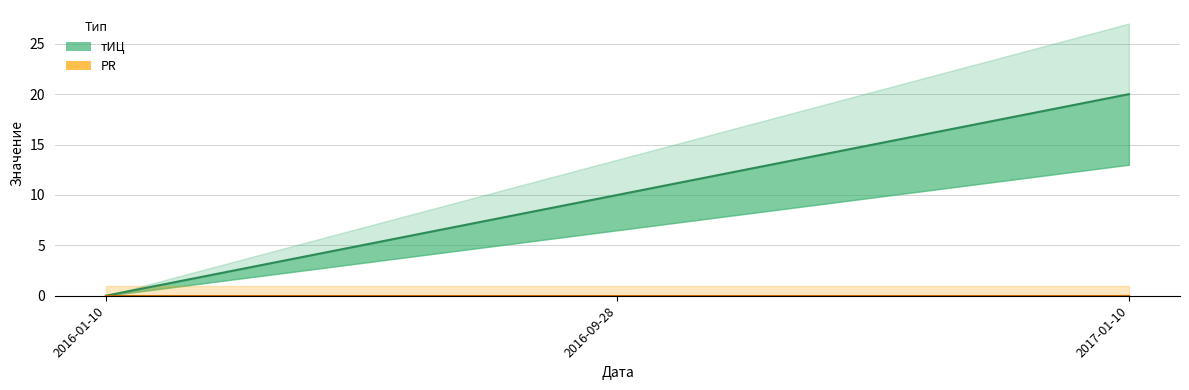

The value at 2016-01-10 is 0. True or false?

True